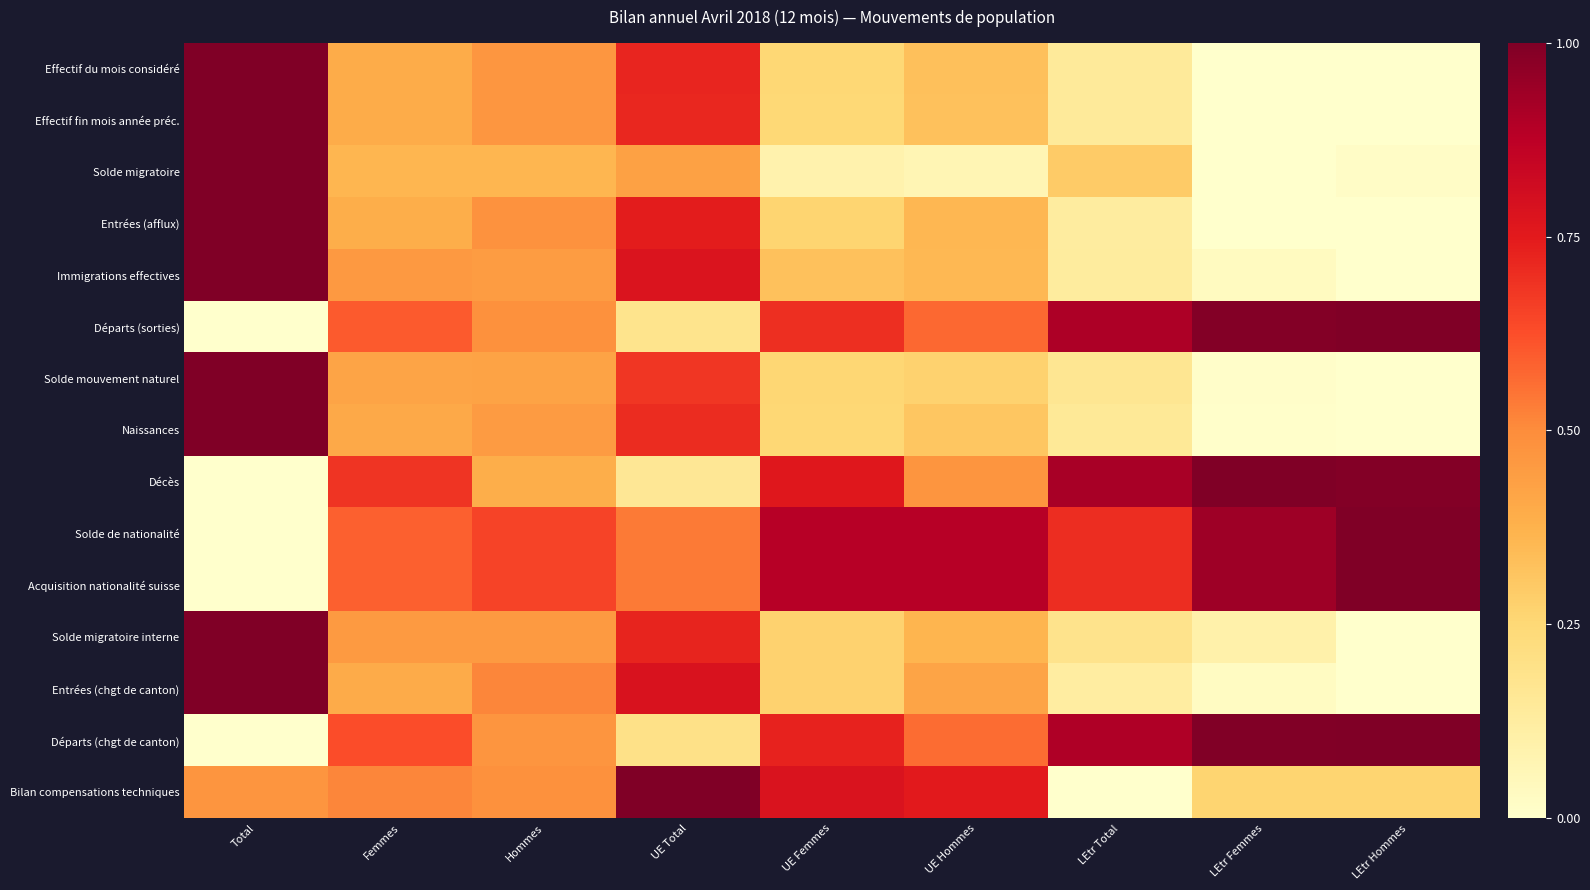

Between UE Total and UE Femmes, which series saw the biggest shift?

Décès